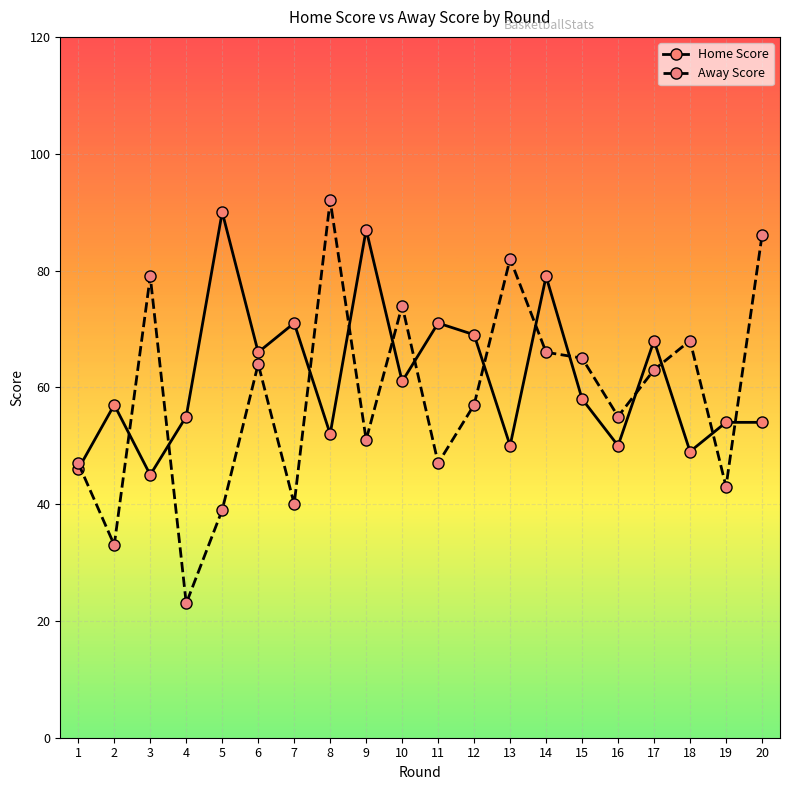

The value of Home Score at 16 is 50. True or false?

True